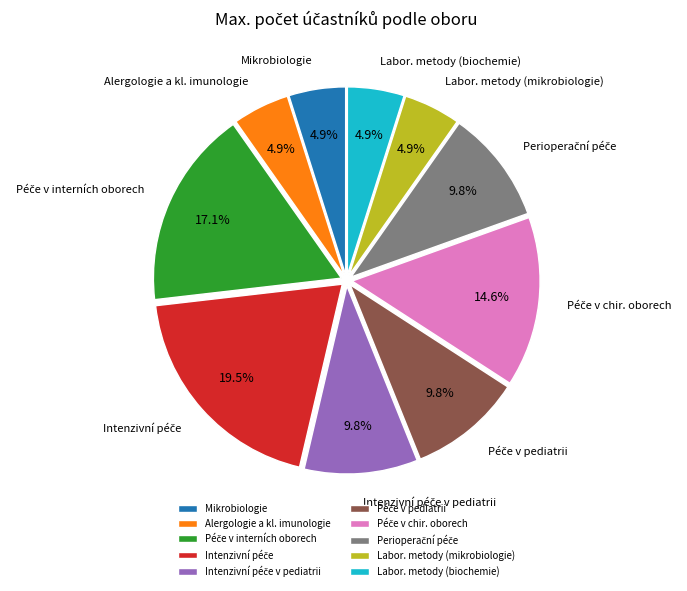

Does Labor. metody (biochemie) account for over 50% of the chart?

No